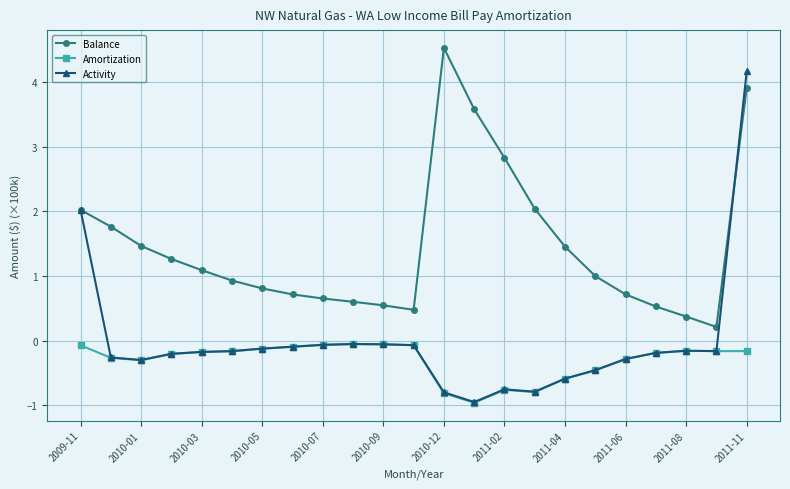

Which series has the largest total across all categories?

Balance